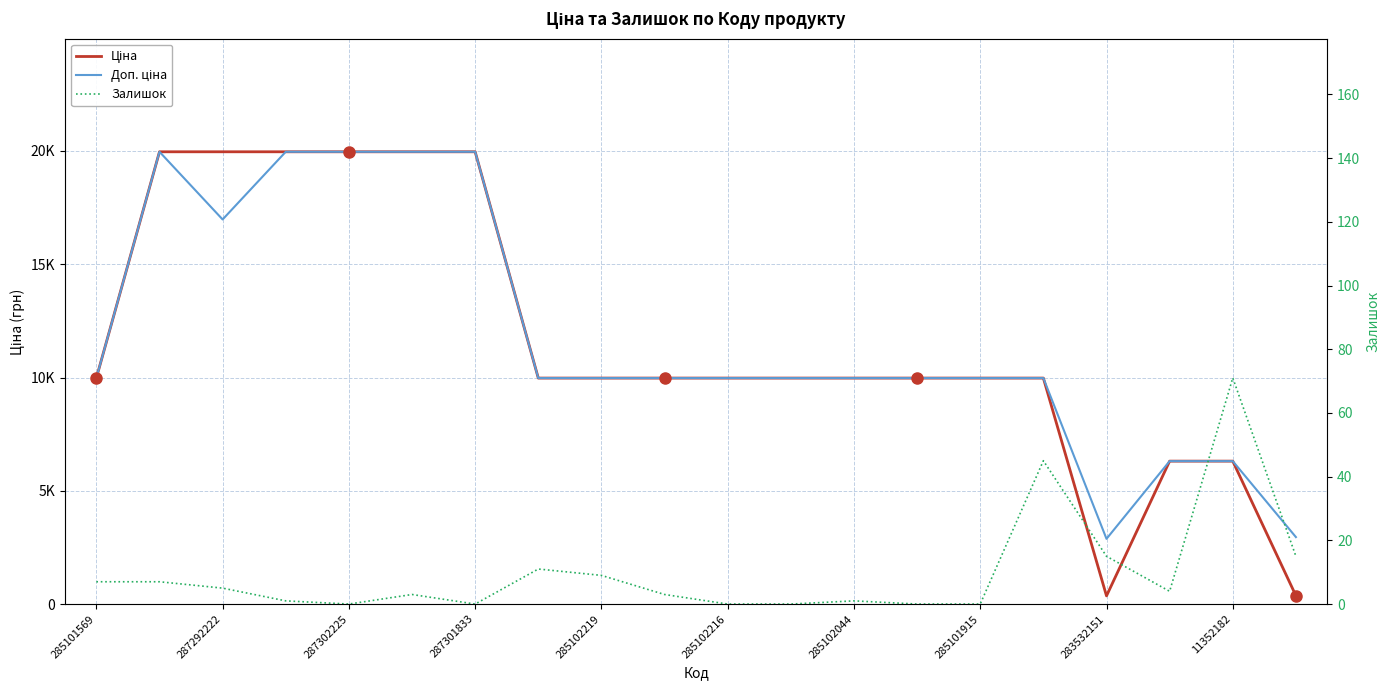

What is the difference between the highest and lowest values at 285101915?

9975.0